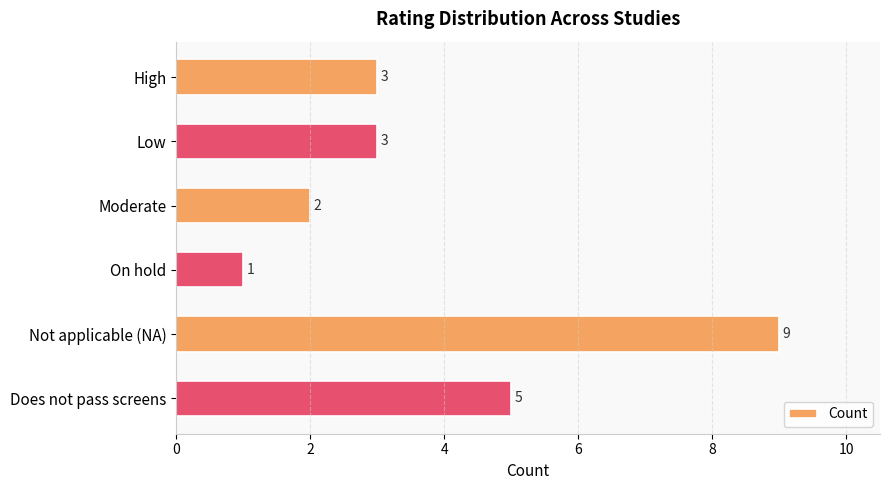

How many bars are there in total?

6